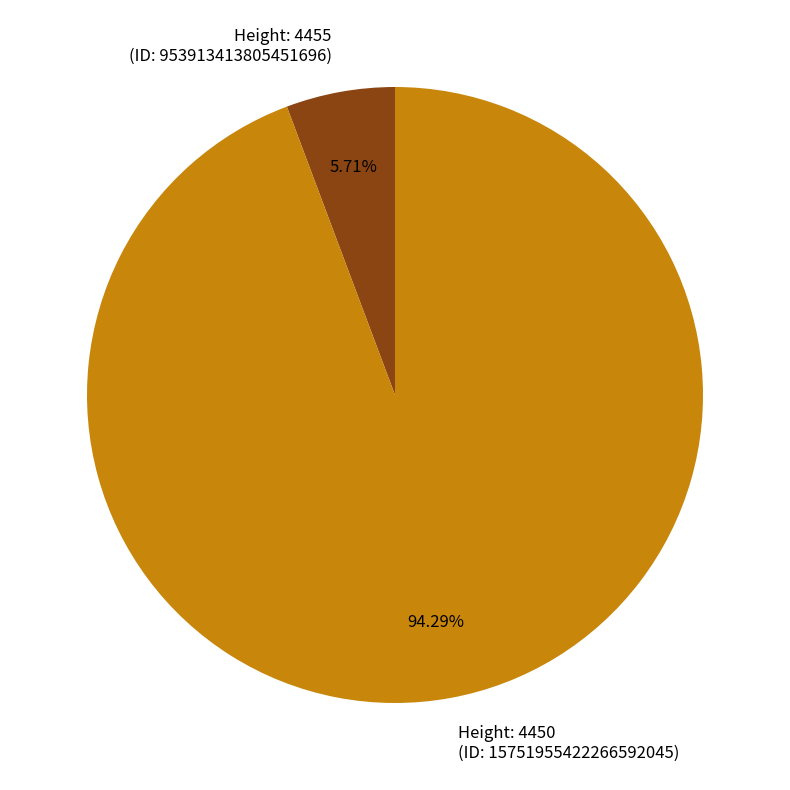

Combined, do Height: 4455 (ID: 953913413805451696) and Height: 4450 (ID: 15751955422266592045) account for over 50%?

Yes